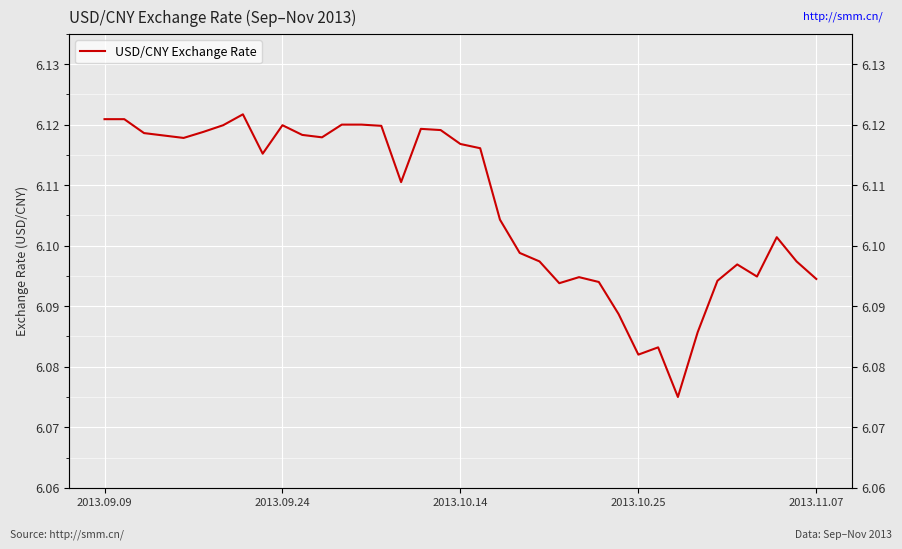

True or false: the data has more than 2 interior local peaks.

True